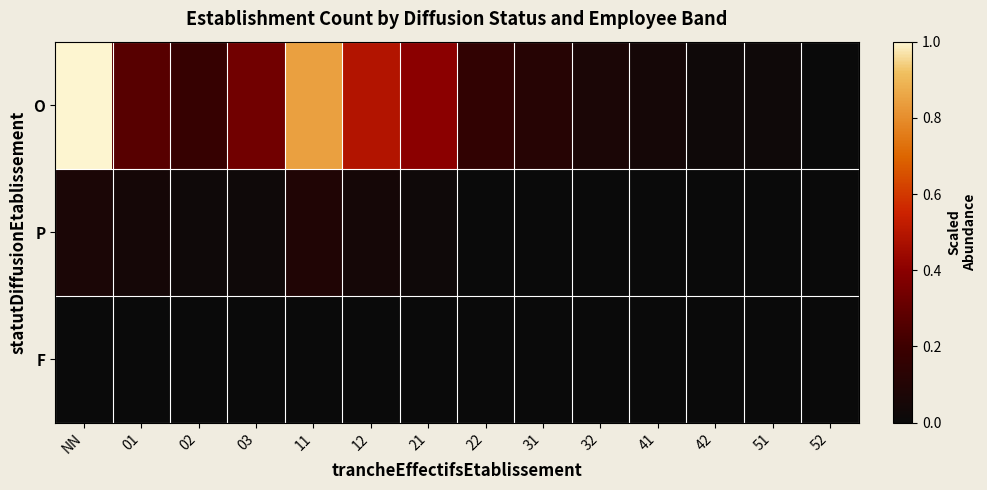

Reading left to right, transcribe all the data shown in this chart.

O: NN=1.0	01=0.3	02=0.2	03=0.3	11=0.8	12=0.5	21=0.4	22=0.2	31=0.1	32=0.1	41=0.0	42=0.0	51=0.0	52=0.0
P: NN=0.1	01=0.0	02=0.0	03=0.0	11=0.1	12=0.0	21=0.0	22=0.0	31=0.0	32=0.0	41=0.0	42=0.0	51=0.0	52=0.0
F: NN=0.0	01=0.0	02=0.0	03=0.0	11=0.0	12=0.0	21=0.0	22=0.0	31=0.0	32=0.0	41=0.0	42=0.0	51=0.0	52=0.0